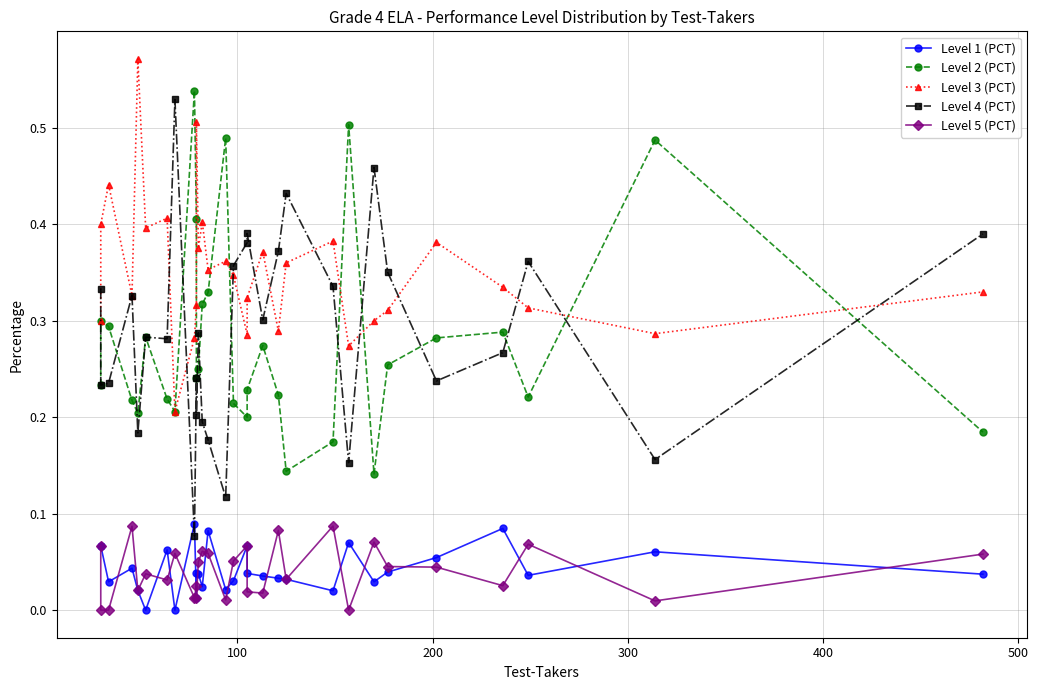

What is the value of the Level 4 (PCT) point at the 20th from the left?

0.4